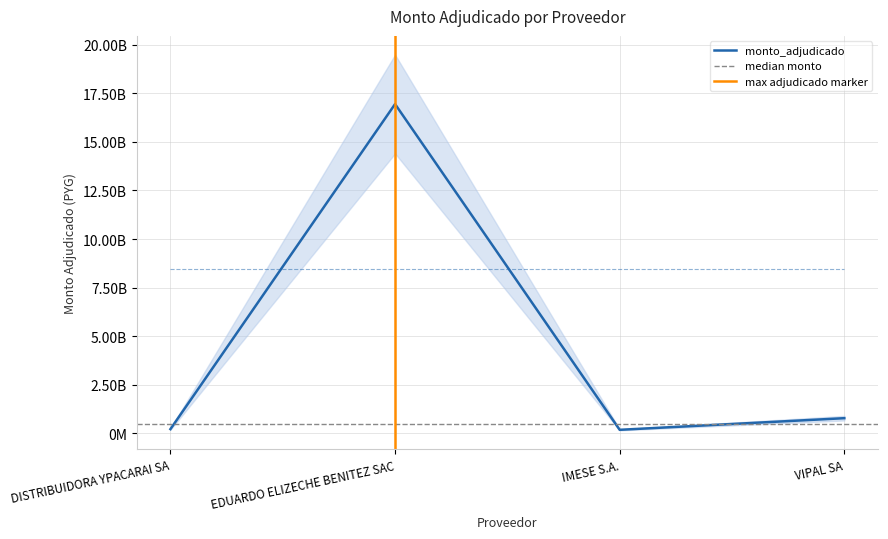

Reading right to left, extract all data points from this chart.

779893832	181500000	16943675000	217000000